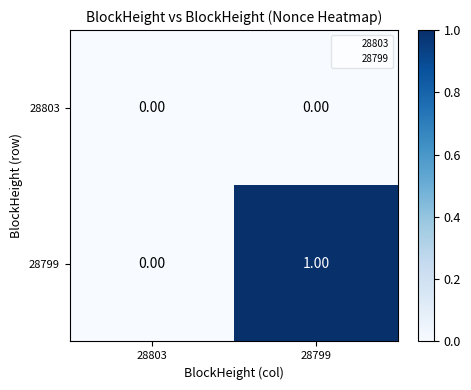

Rank the series by their maximum value, from highest to lowest.

28799, 28803